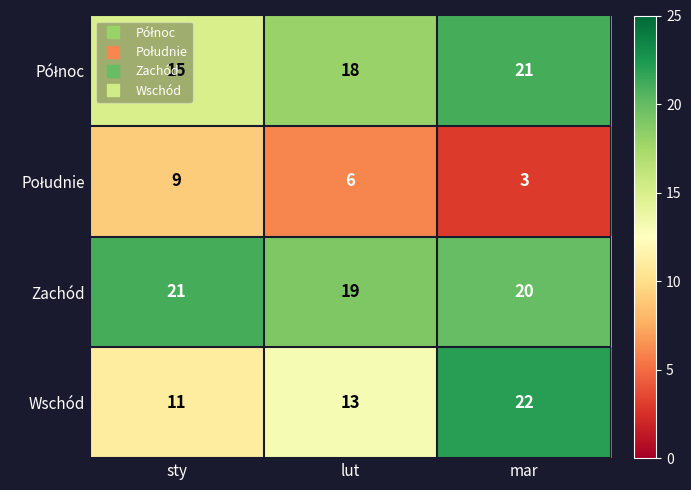

Which series has the widest spread of values?

Wschód